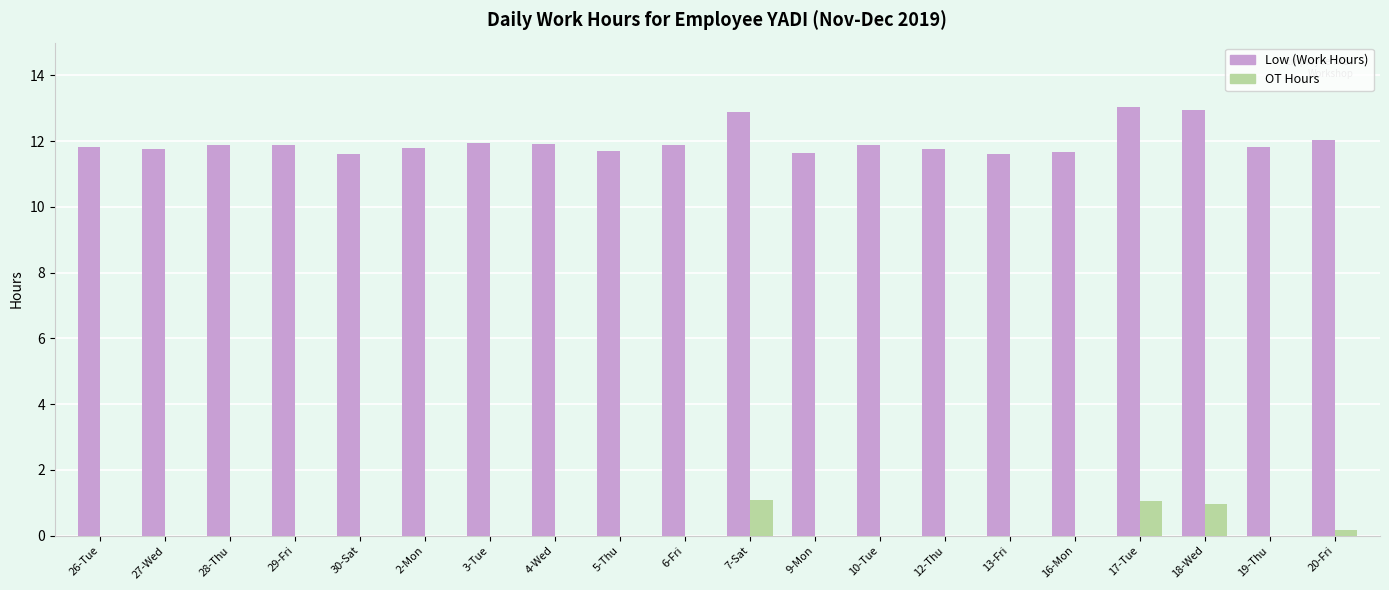

Which series has the widest spread of values?

Low (Work Hours)